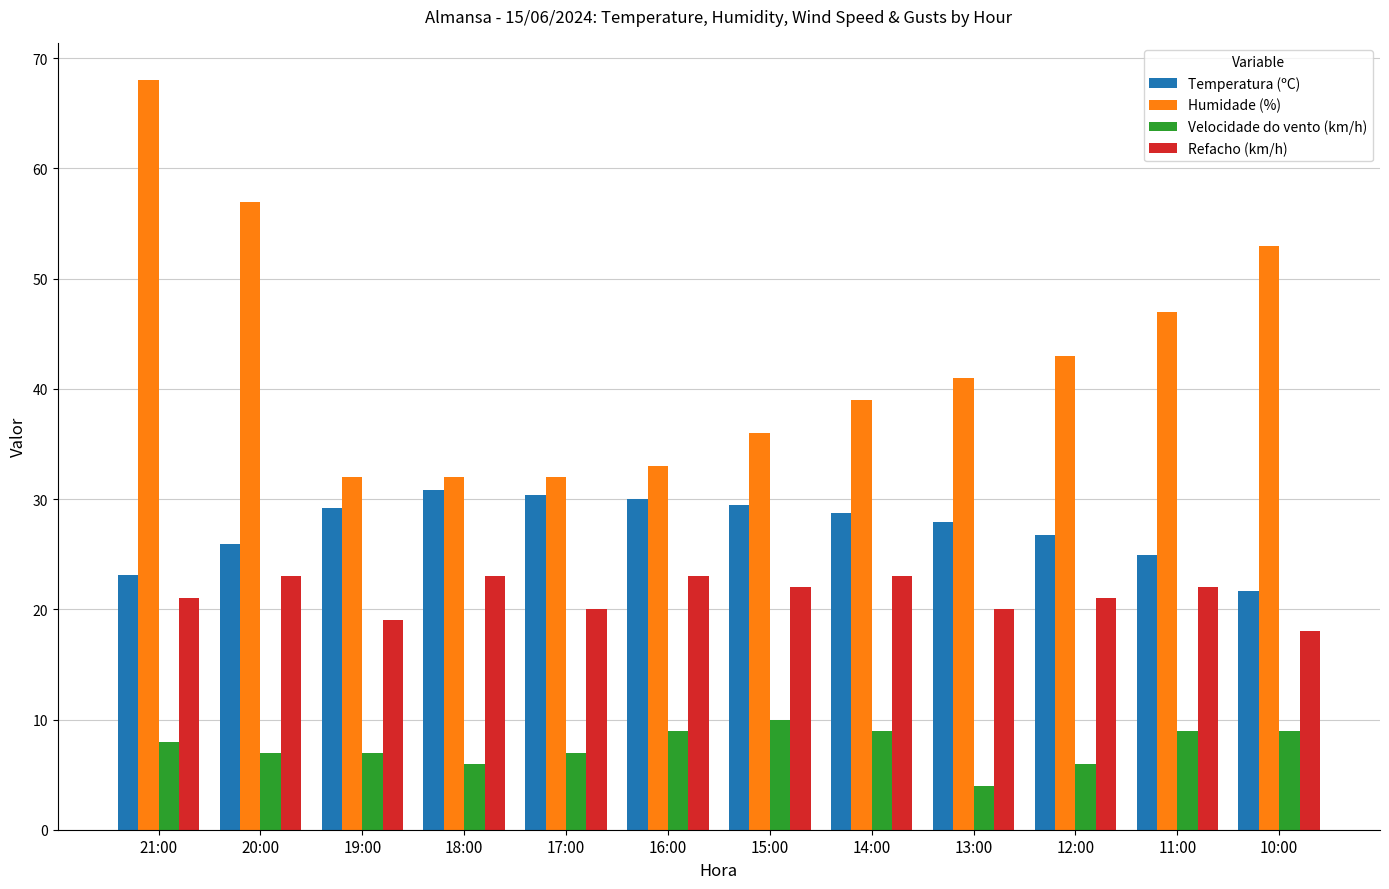

How many groups of bars are there?

12